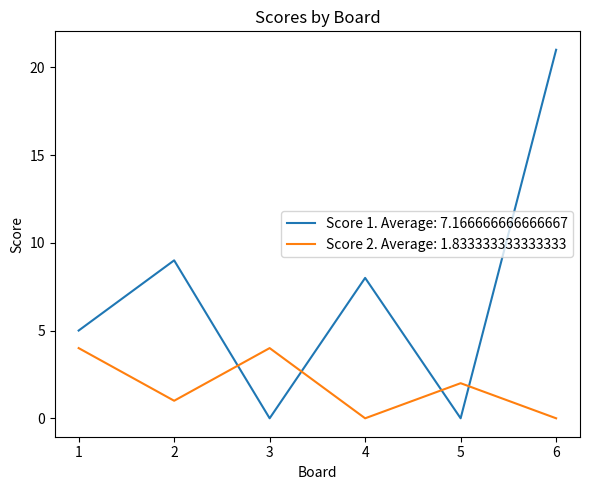

Which series changed the most between 3 and 5?

Score 2. Average: 1.833333333333333